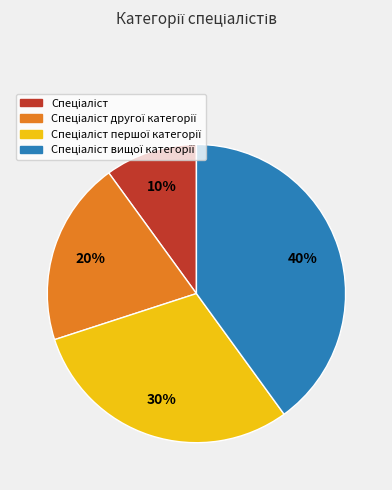

To the nearest percent, what is the difference between the largest and smallest slice percentages?

30%